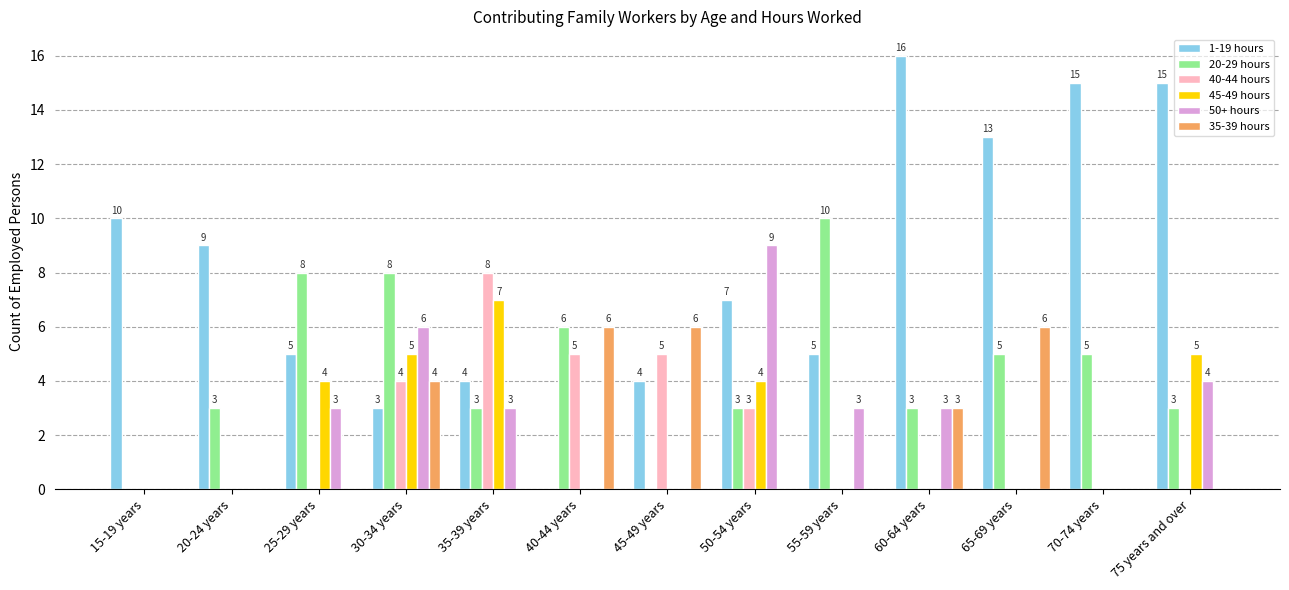

Are the bars horizontal?

No